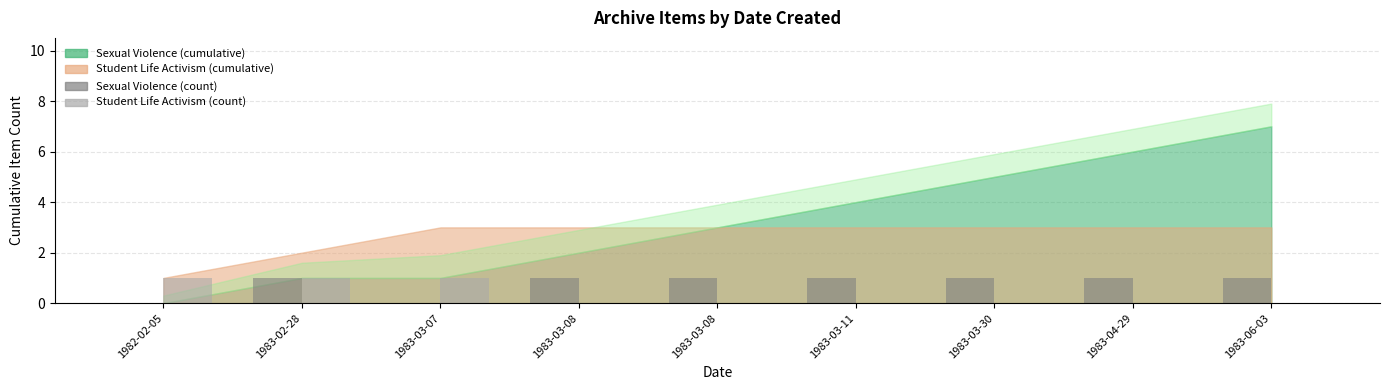

Reading left to right, what are all the values shown in this chart?

Sexual Violence (items): 0	1	0	1	1	1	1	1	1
Student Life Activism (items): 1	1	1	0	0	0	0	0	0